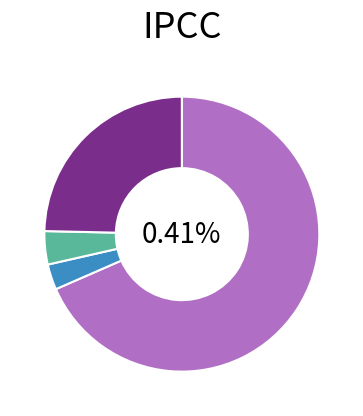

Count the number of slices in the pie.

4